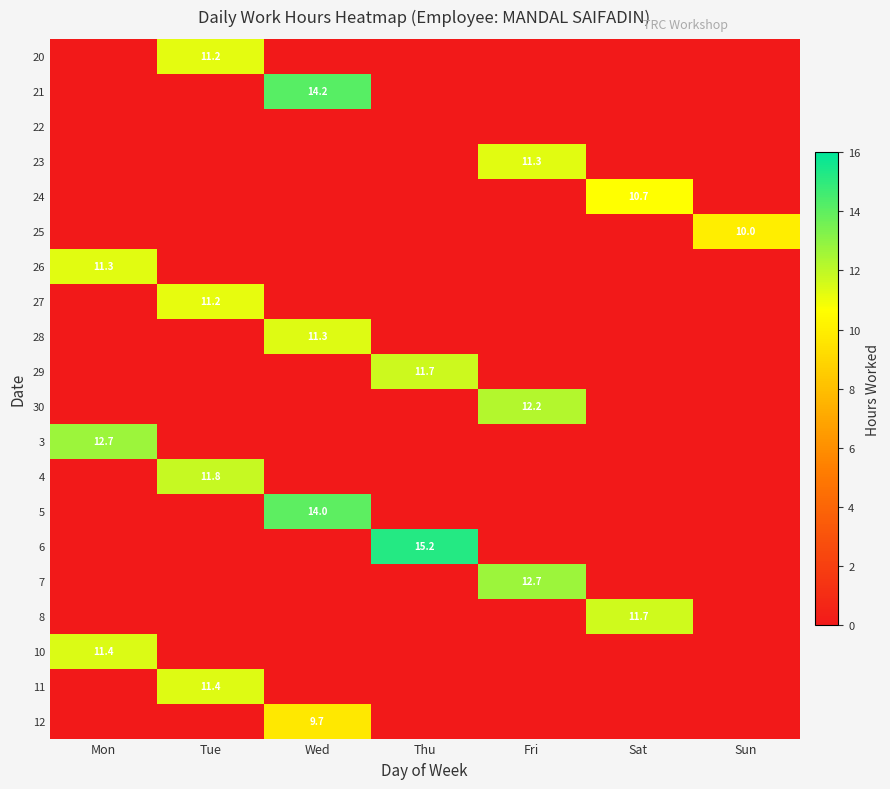

Is it true that 7 equals 8.9 at Fri?

False